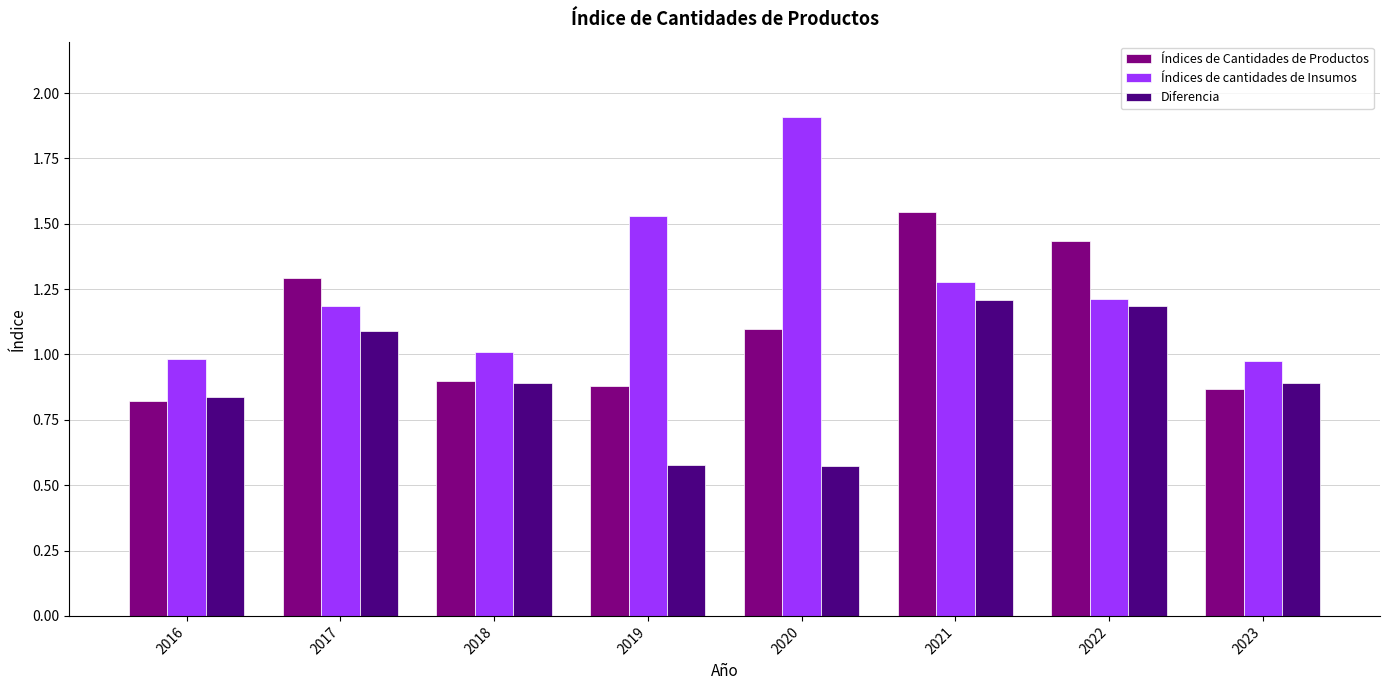

Rank the series at 2019 from highest to lowest value.

Índices de cantidades de Insumos, Índices de Cantidades de Productos, Diferencia